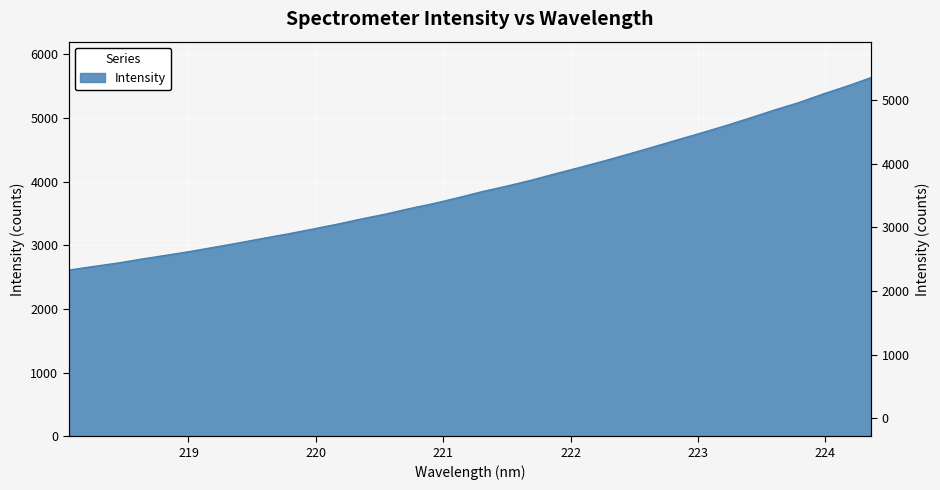

Between 220.7354 and 223.0264, which is larger?

223.0264